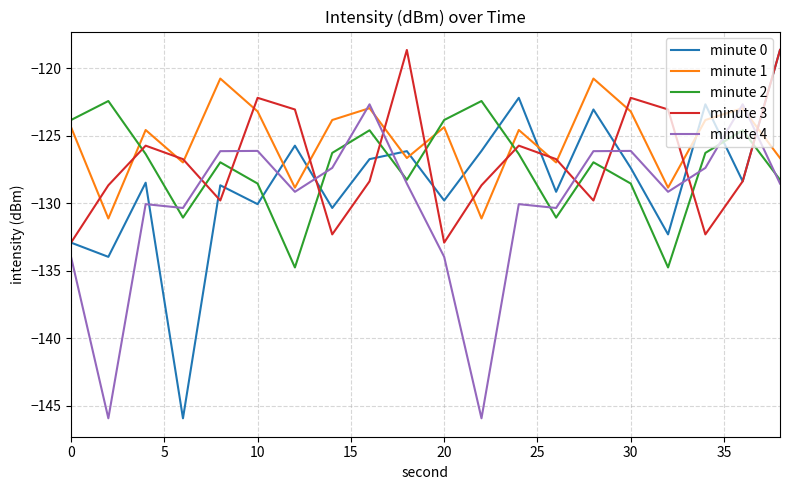

What is the maximum value shown in the chart?

-118.7